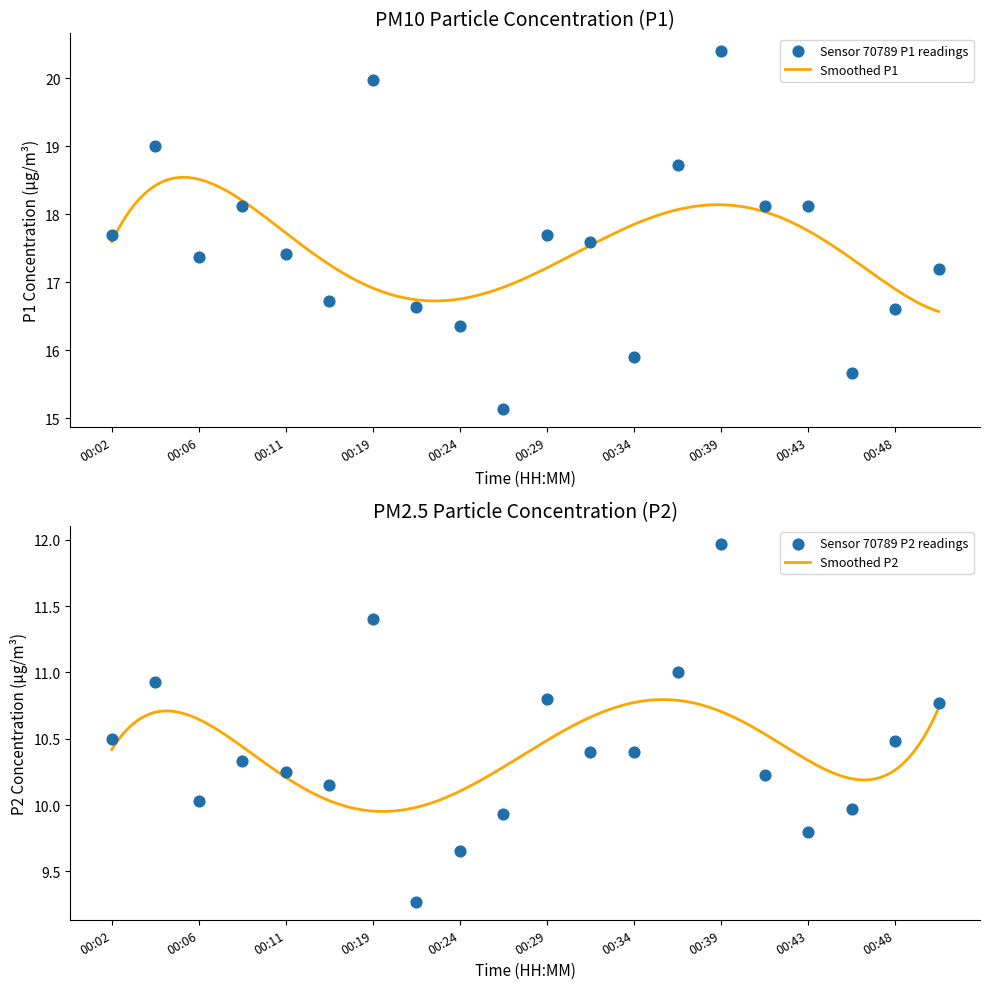

Which series has the largest total across all categories?

P1